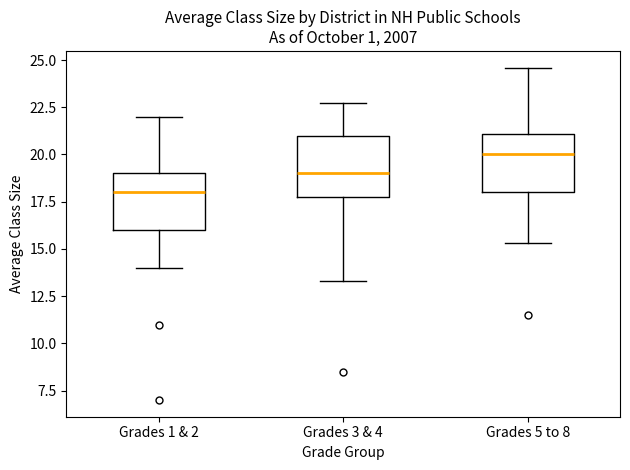

Where does the lower whisker of the box for Grades 5 to 8 end on the y-axis? The values are not printed on the chart, so give them approximately, as read against the axis.

15.5